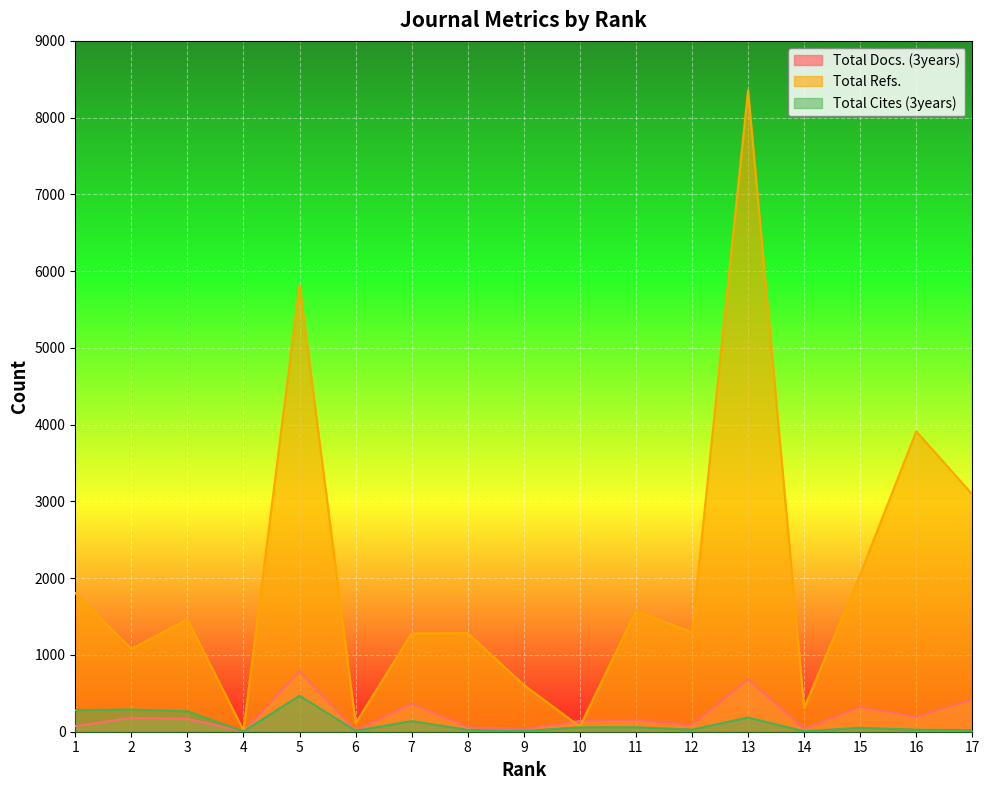

List the labels in order of Total Refs. value, largest first.

13, 5, 16, 17, 15, 1, 11, 3, 12, 8, 7, 2, 9, 14, 6, 10, 4